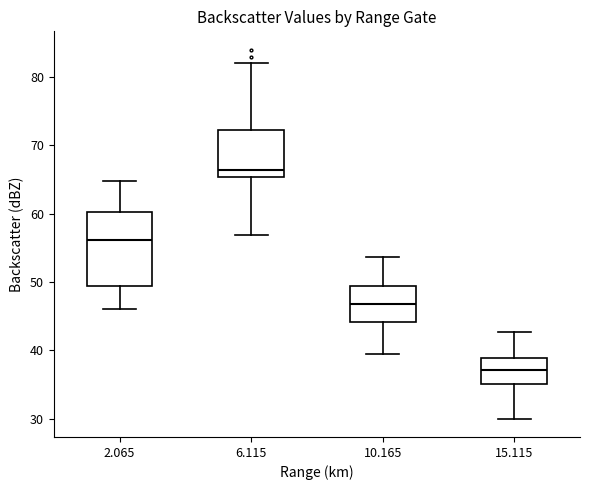

Which box is the tallest, from its lower edge to its upper edge?

2.065